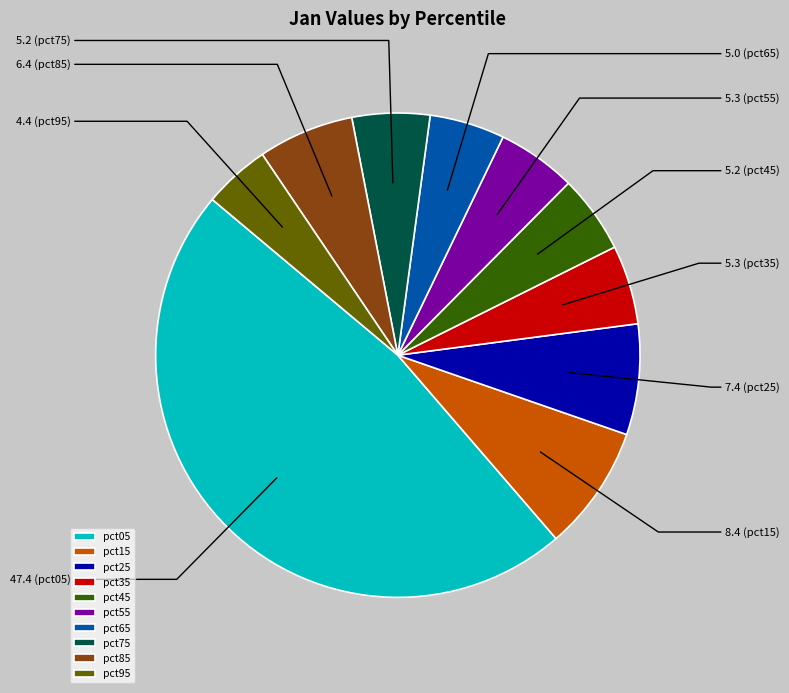

Is the sum of pct15 and pct85 greater than half?

No